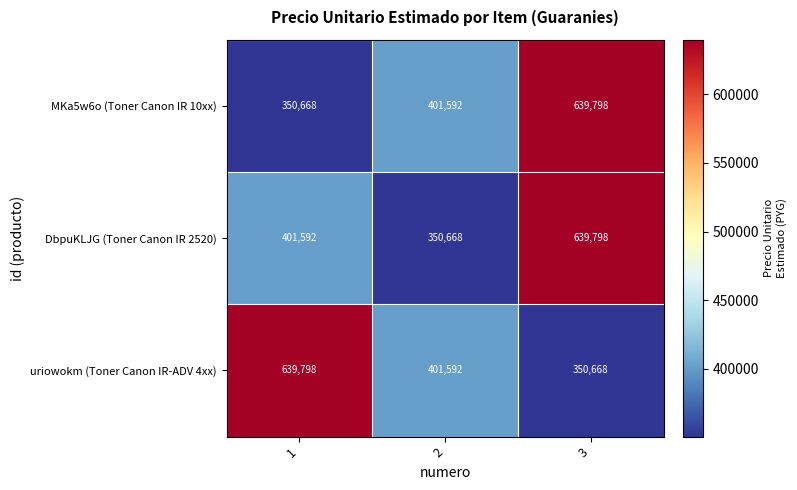

At 1, list the series in order from smallest to largest.

MKa5w6o (Toner Canon IR 10xx), DbpuKLJG (Toner Canon IR 2520), uriowokm (Toner Canon IR-ADV 4xx)